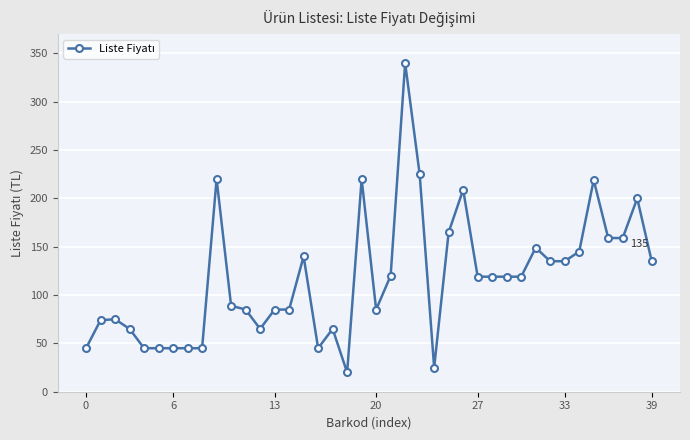

What is the smallest value displayed?

19.9